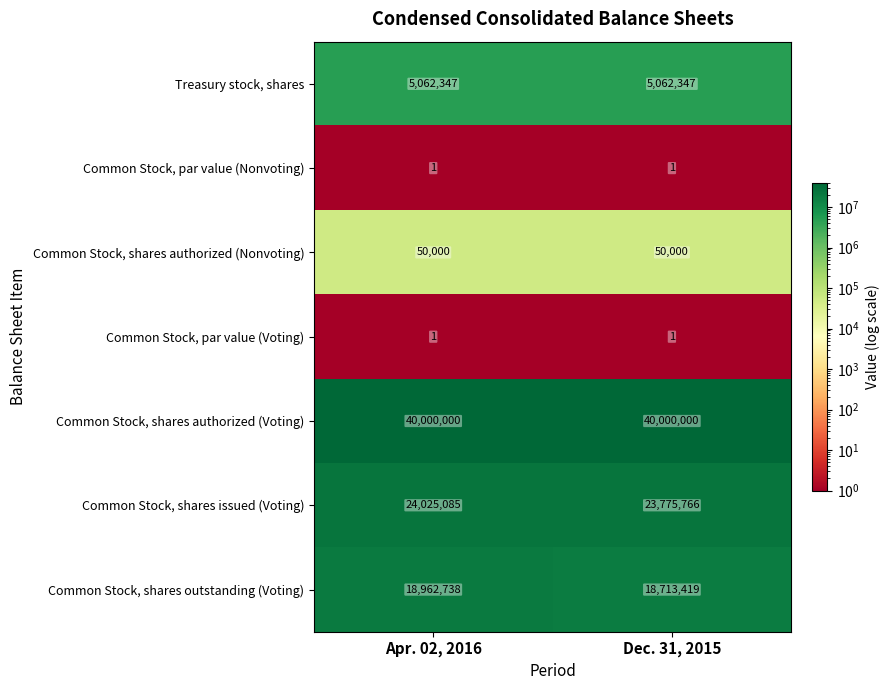

Is it true that Common Stock, shares issued (Voting) equals 24025085 at Apr. 02, 2016?

True